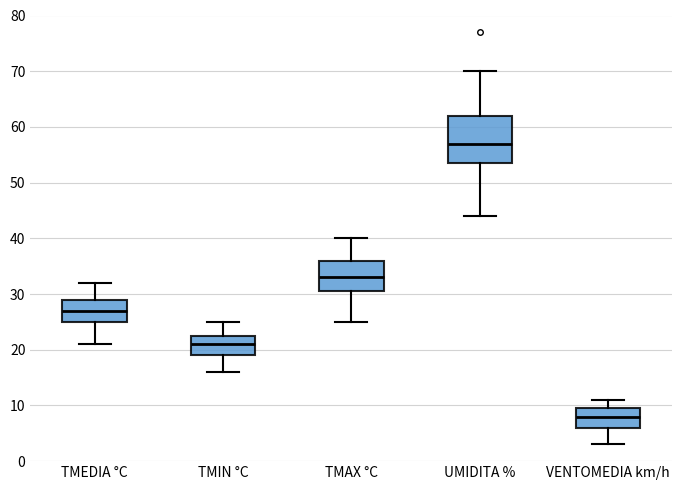

Which box is the tallest, from its lower edge to its upper edge?

UMIDITA %